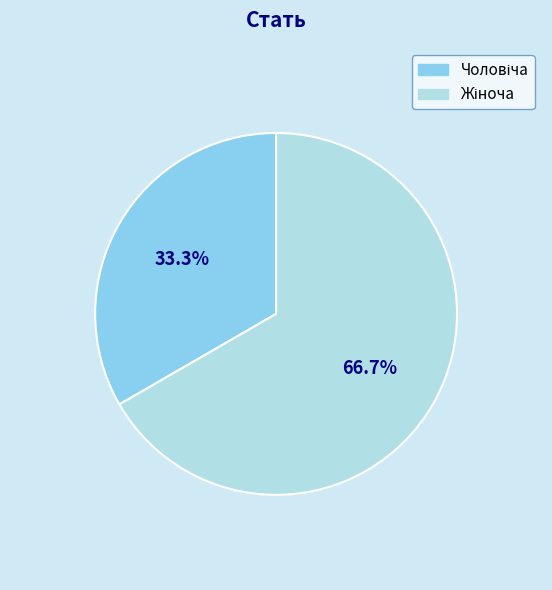

Is there a majority slice in this chart?

Yes